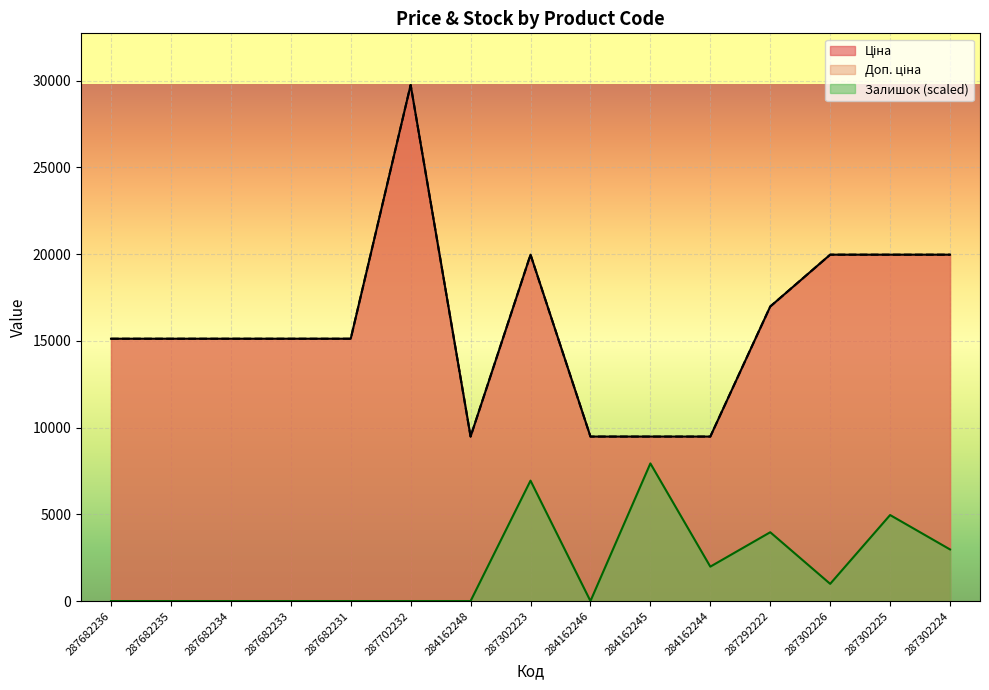

What is the maximum value for Ціна?

29747.2